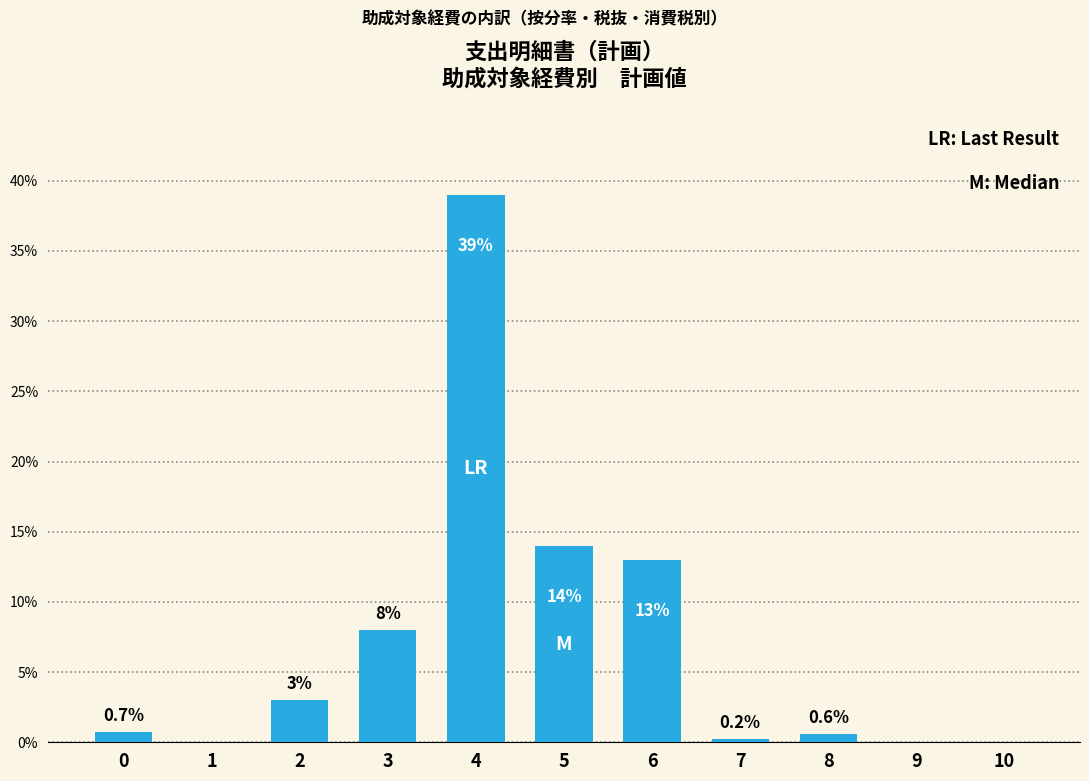

Is it true that the value at 10 is 0.0?

True